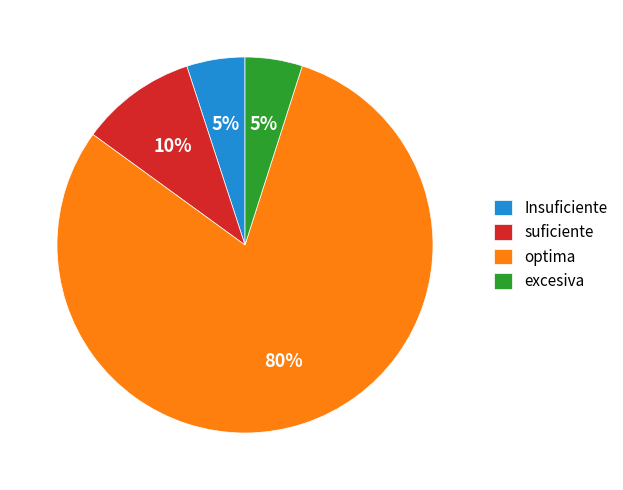

To the nearest percent, what is the combined percentage of excesiva and suficiente?

15%